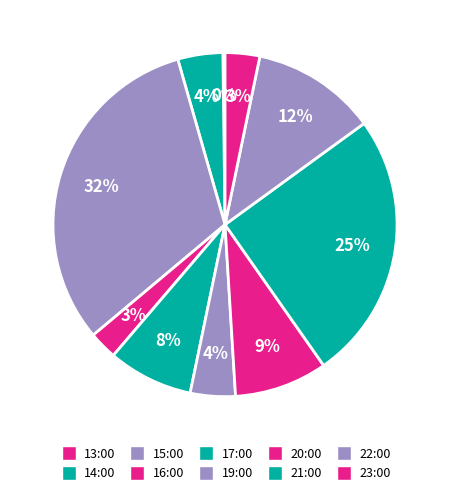

Rank the categories by value from highest to lowest.

15:00, 21:00, 22:00, 20:00, 17:00, 14:00, 19:00, 23:00, 16:00, 13:00